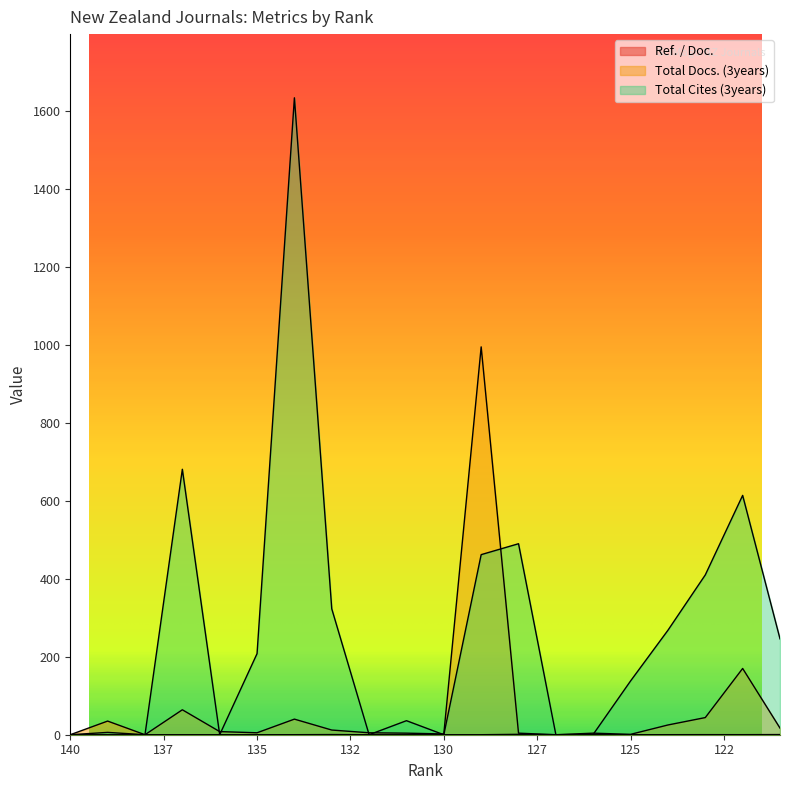

How many series are shown in this chart?

3